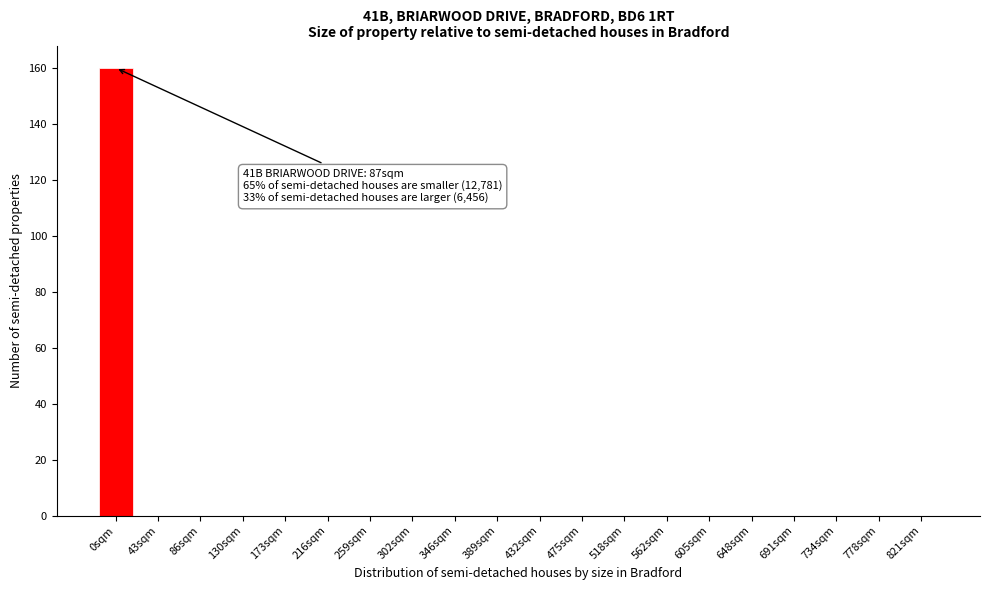

Reading right to left, transcribe all the data shown in this chart.

821sqm=0	778sqm=0	734sqm=0	691sqm=0	648sqm=0	605sqm=0	562sqm=0	518sqm=0	475sqm=0	432sqm=0	389sqm=0	346sqm=0	302sqm=0	259sqm=0	216sqm=0	173sqm=0	130sqm=0	86sqm=0	43sqm=0	0sqm=160